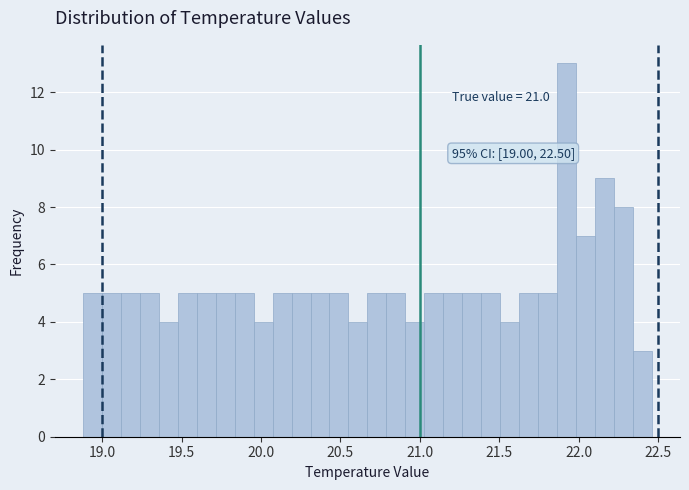

Around what value on the x-axis is the tallest bar? Give the approximate position of its centre, as read against the axis.

21.90